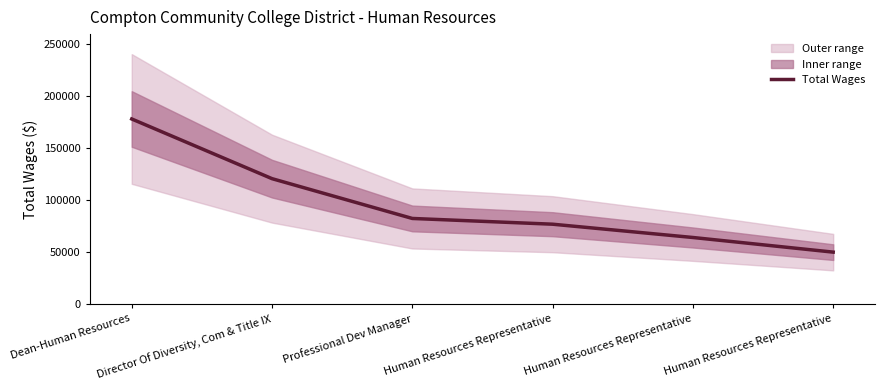

What is the change in value from Dean-Human Resources to Director Of Diversity, Com & Title IX?

-57263